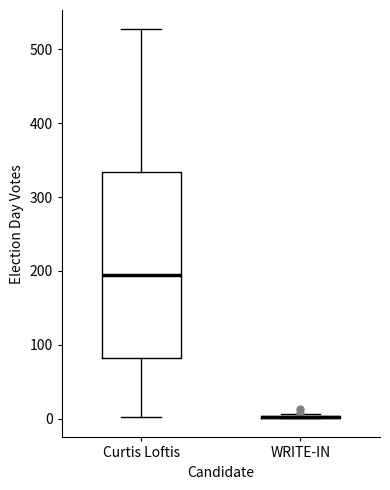

Comparing the boxes themselves (not the whiskers), which one is the tallest?

Curtis Loftis